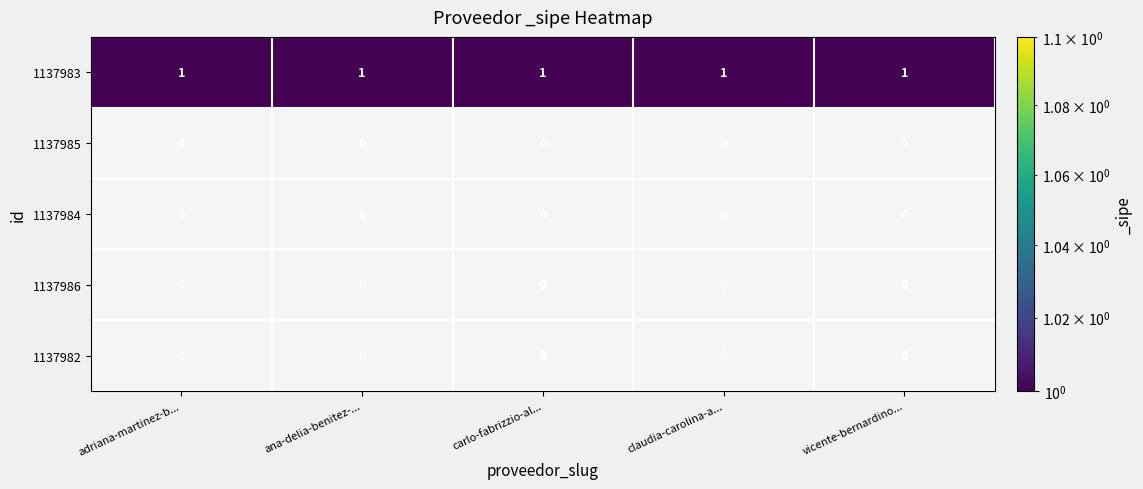

At how many categories does at least one series exceed 0?

5